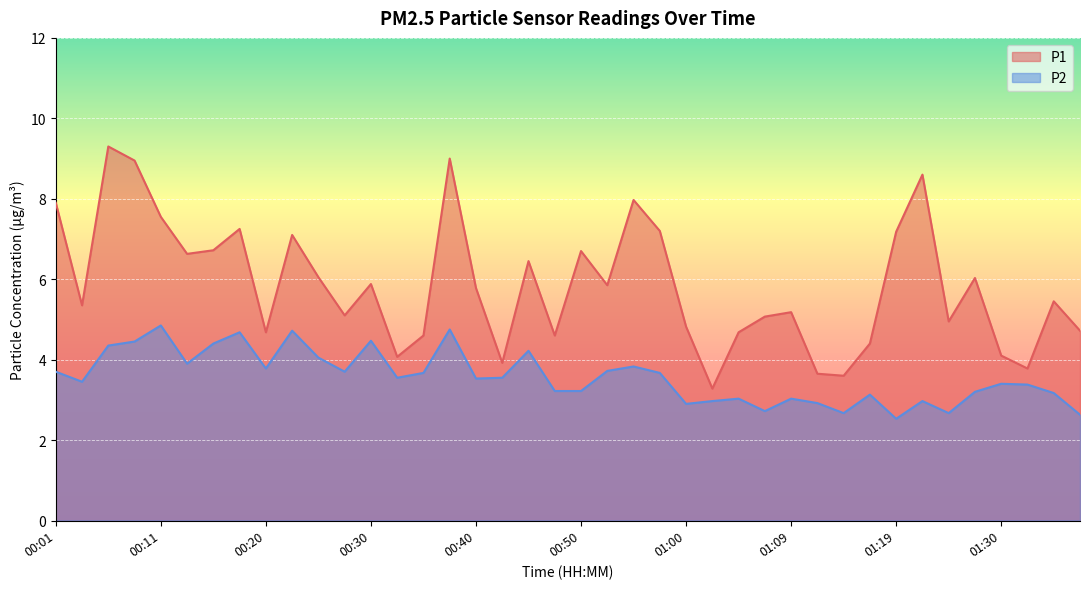

What are all the series names shown in the legend?

P1, P2